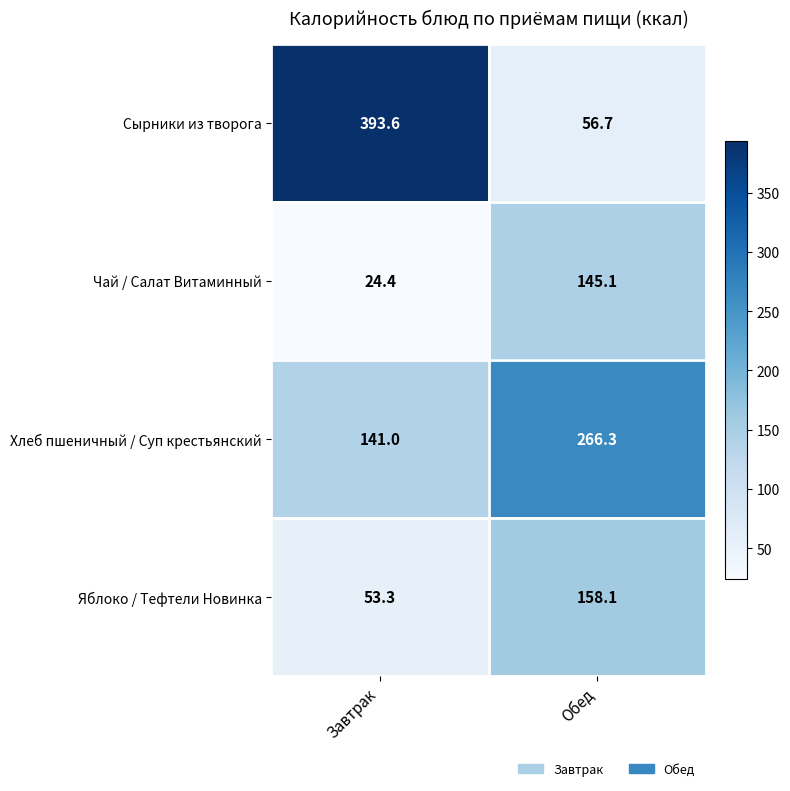

Which series has the widest spread of values?

Сырники из творога